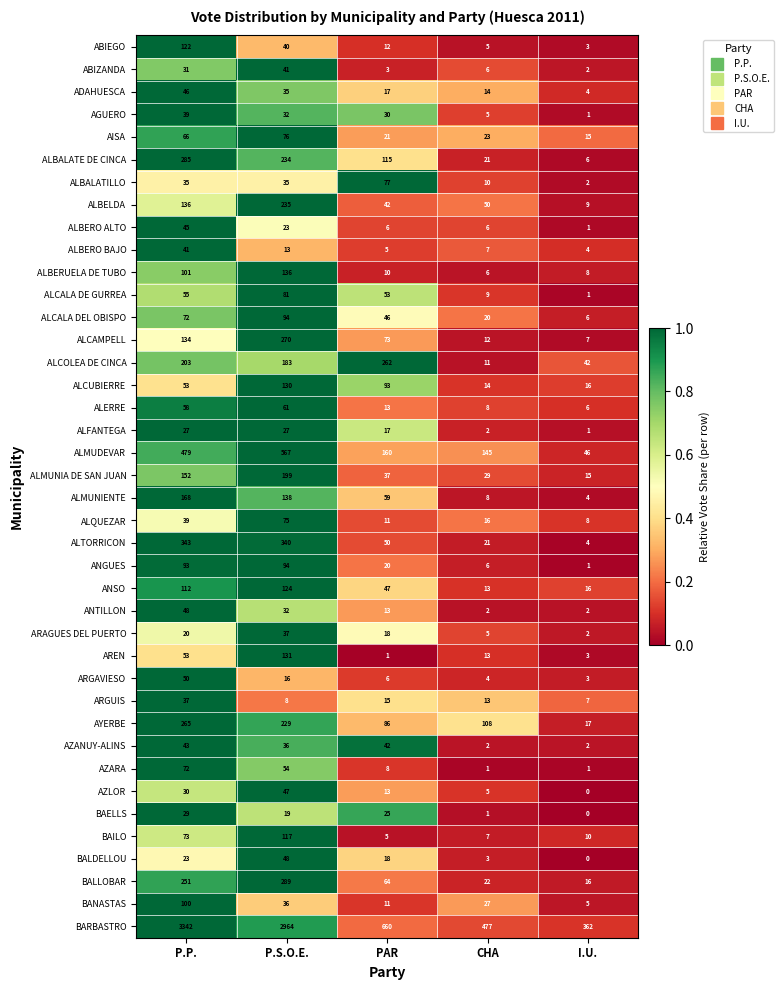

What is the difference between the highest and lowest values at PAR?

659